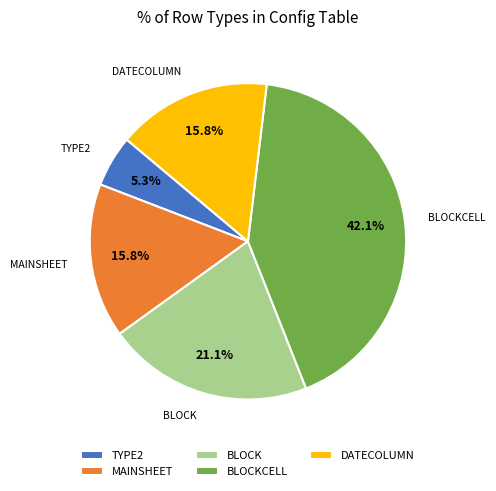

Is the sum of TYPE2 and BLOCKCELL greater than half?

No